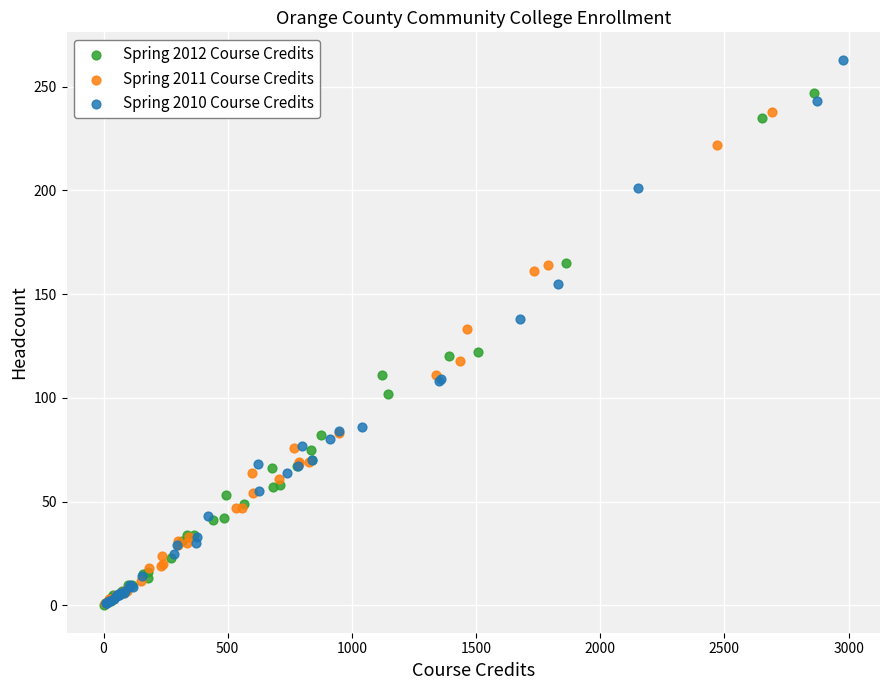

Which series has the widest spread of Y values?

Spring 2010 Course Credits